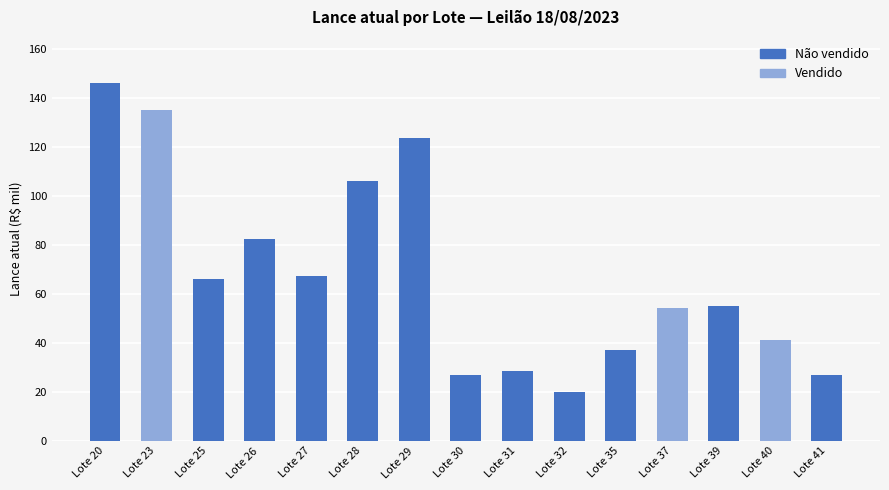

The value at Lote 28 is 157.4. True or false?

False